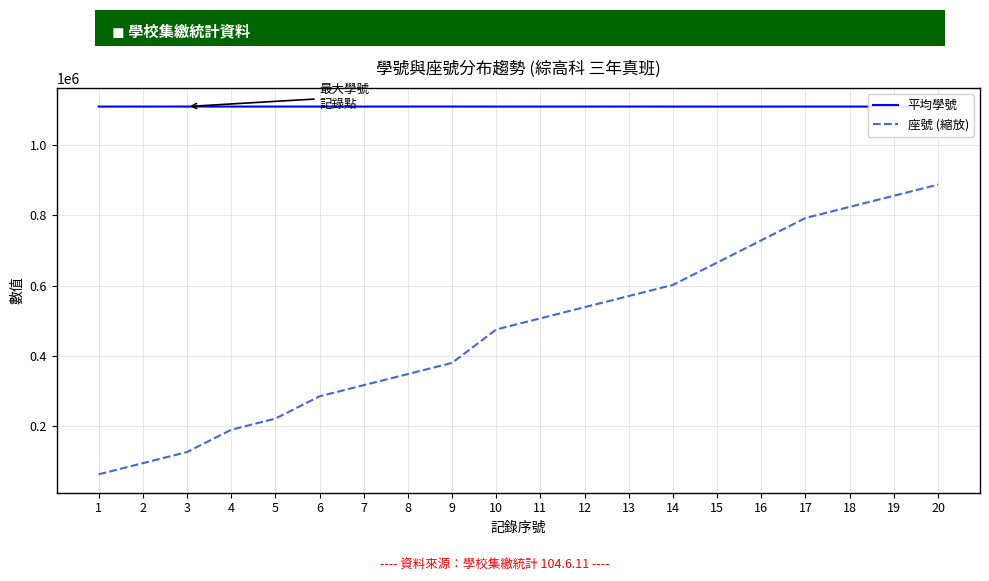

What is the average value of the 平均學號 series?

1109076.1